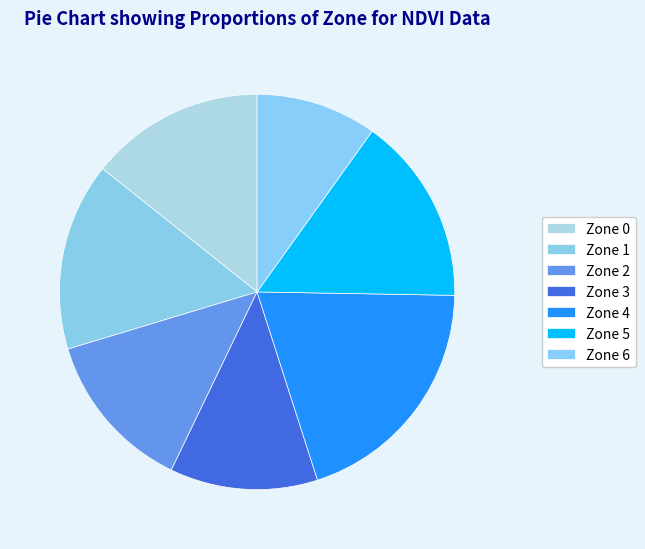

To the nearest percent, what is the difference between the Zone 6 and Zone 4 slice percentages?

10%